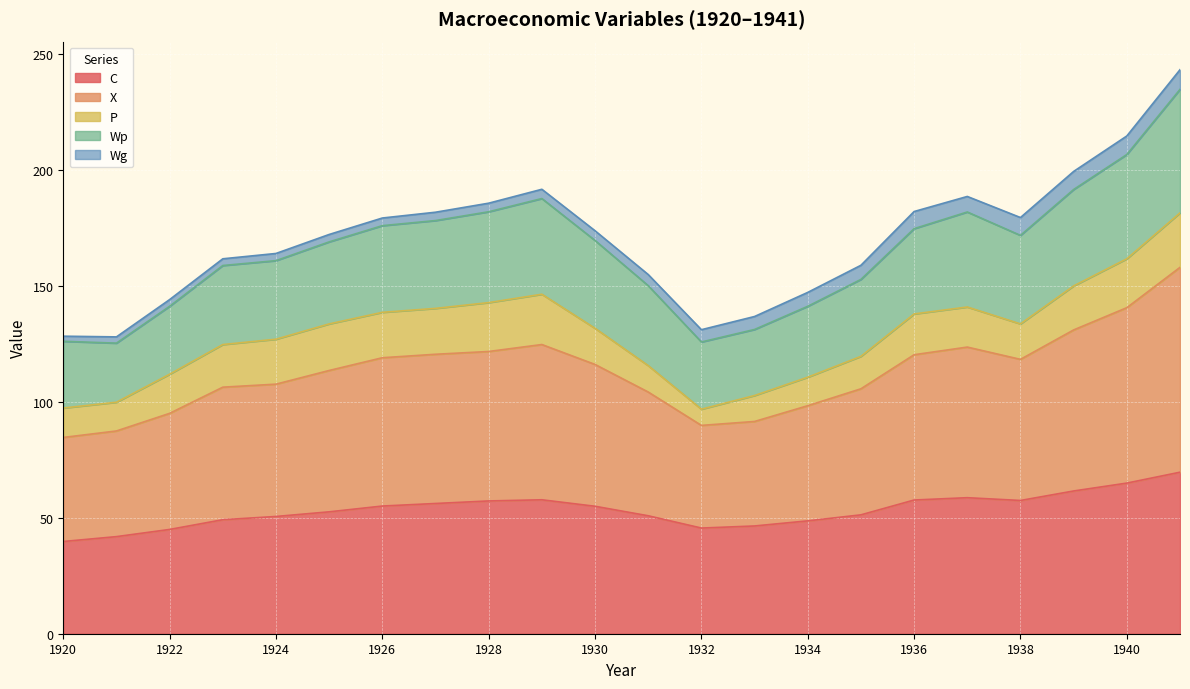

True or false: Wp and C cross at least once.

False